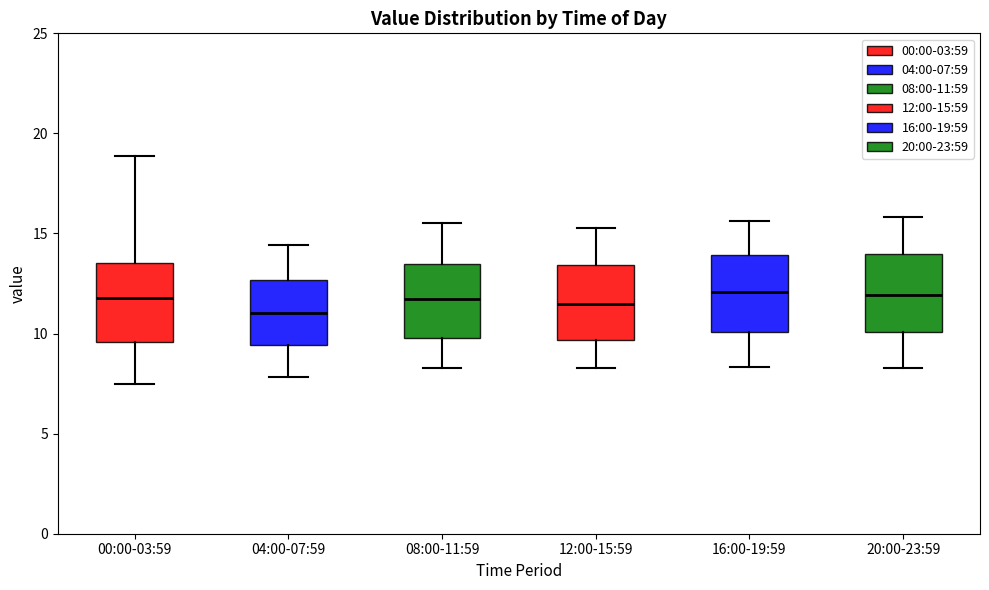

Reading left to right, transcribe this box plot: for each box, give where its median line is, the range the box spans, and where its two whiskers end, as read against the y-axis. The values are not printed on the chart, so give them approximately, as read against the axis.

00:00-03:59: median 12.0, box 9.5 to 13.5, whiskers 7.5 to 19.0
04:00-07:59: median 11.0, box 9.5 to 12.5, whiskers 8.0 to 14.5
08:00-11:59: median 11.5, box 10.0 to 13.5, whiskers 8.5 to 15.5
12:00-15:59: median 11.5, box 9.5 to 13.5, whiskers 8.5 to 15.5
16:00-19:59: median 12.0, box 10.0 to 14.0, whiskers 8.5 to 15.5
20:00-23:59: median 12.0, box 10.0 to 14.0, whiskers 8.5 to 16.0